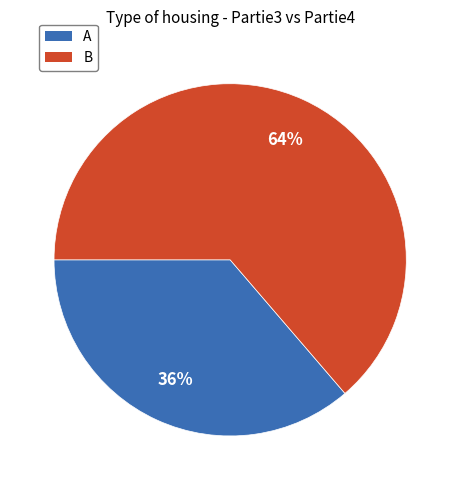

How many slices are in this pie chart?

2